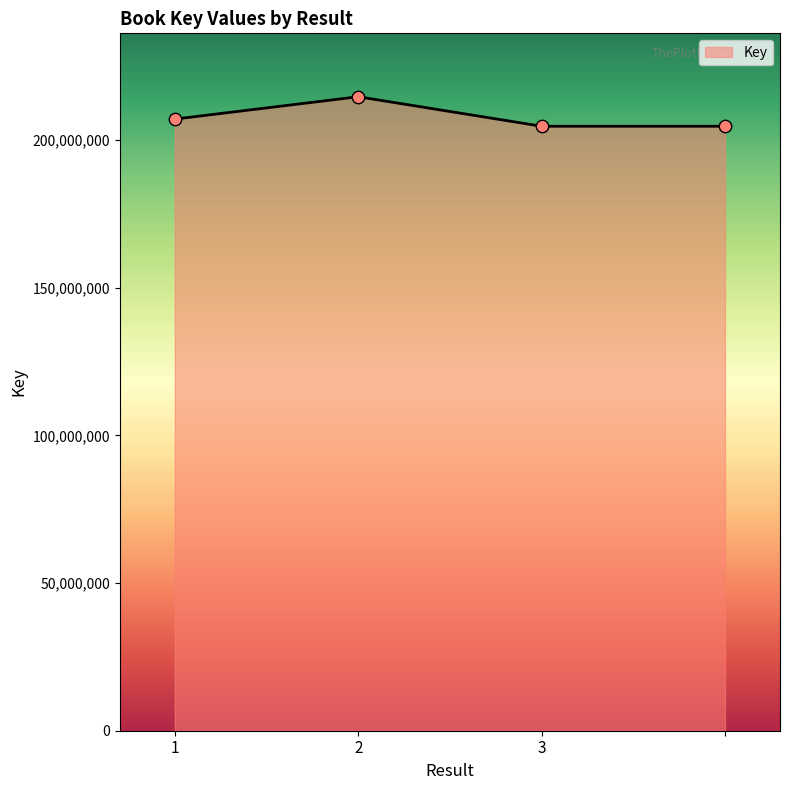

True or false: there are more than 0 points higher than both neighbors.

True